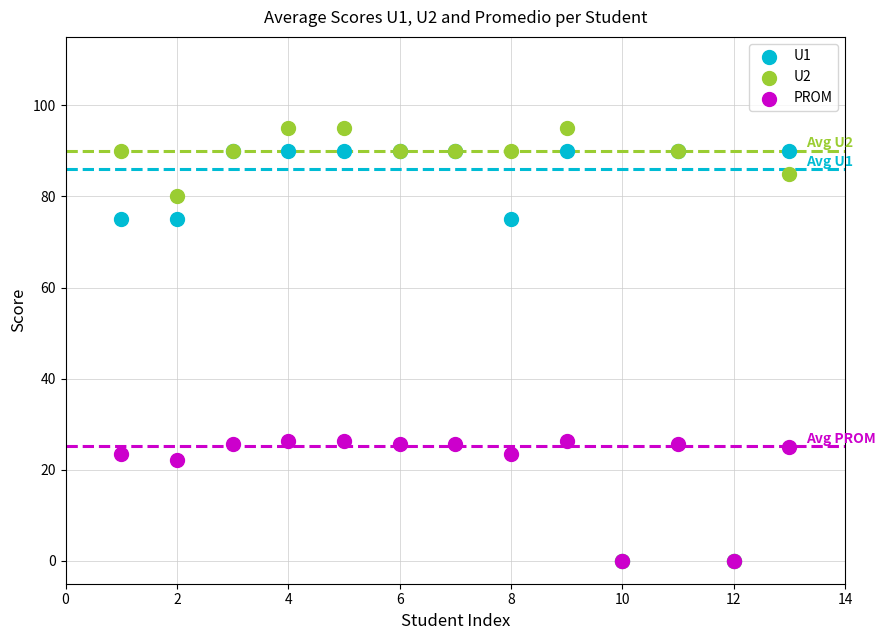

Which series has the largest Y range (max minus min)?

U2